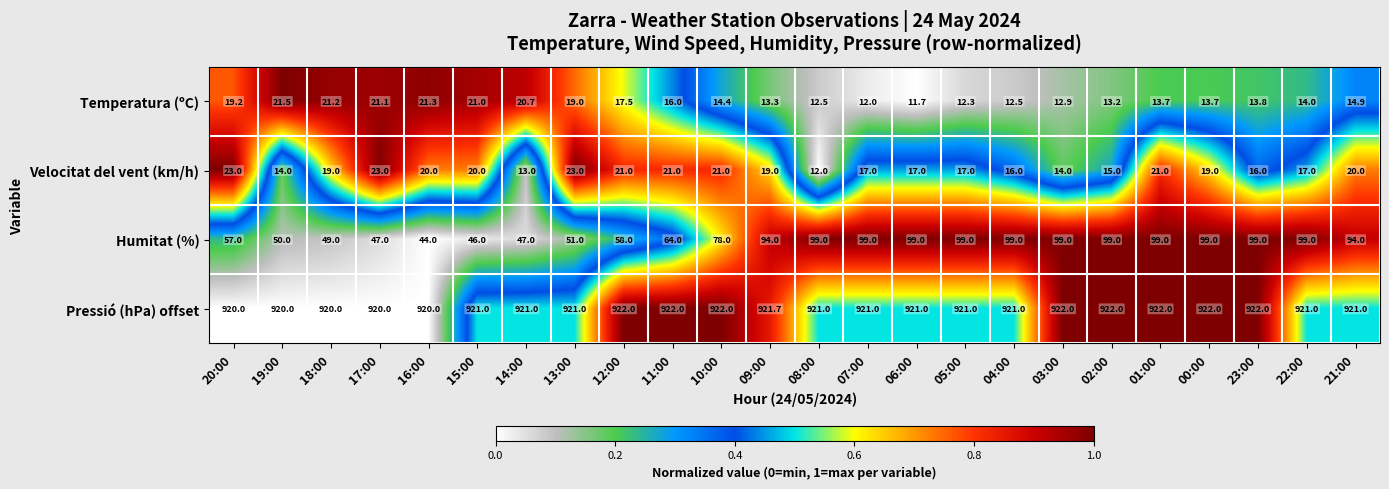

The Temperatura (ºC) series shows 27.5 at 17:00. True or false?

False